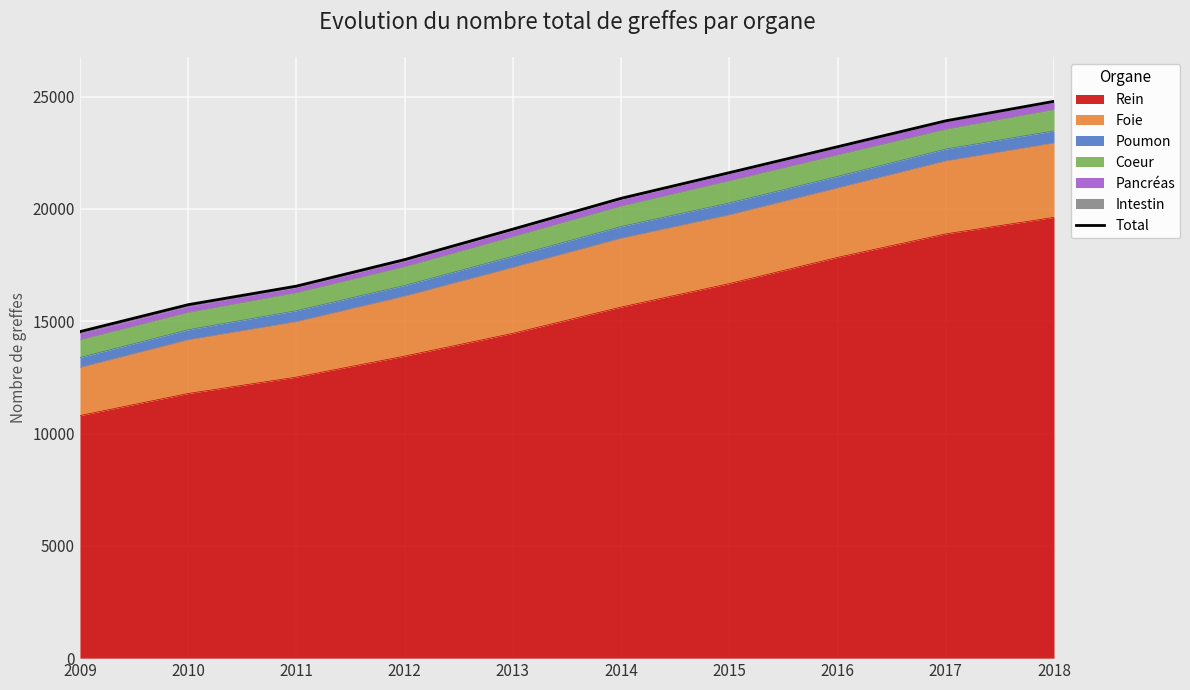

What is the sum of the values at 2009 and 2018?

39328